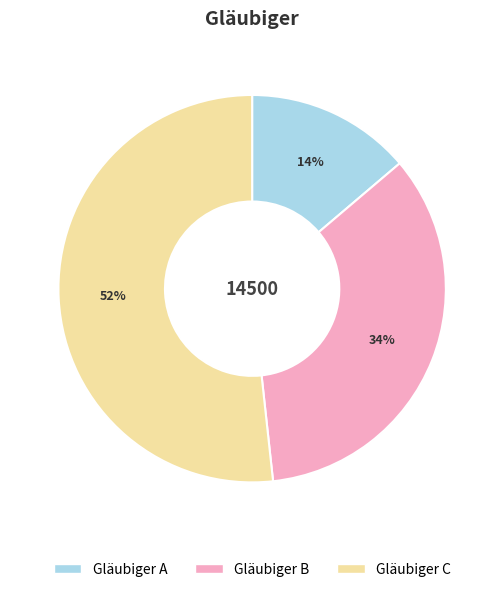

What percentage is the Gläubiger C slice, to the nearest percent?

52%